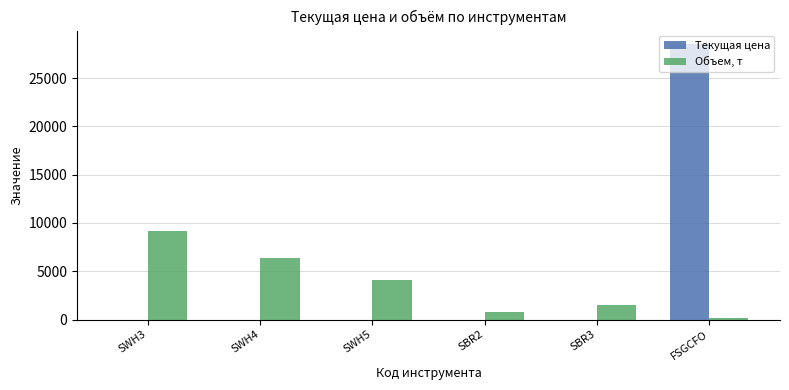

True or false: Текущая цена has a value of 28500.0 at FSGCFO.

True